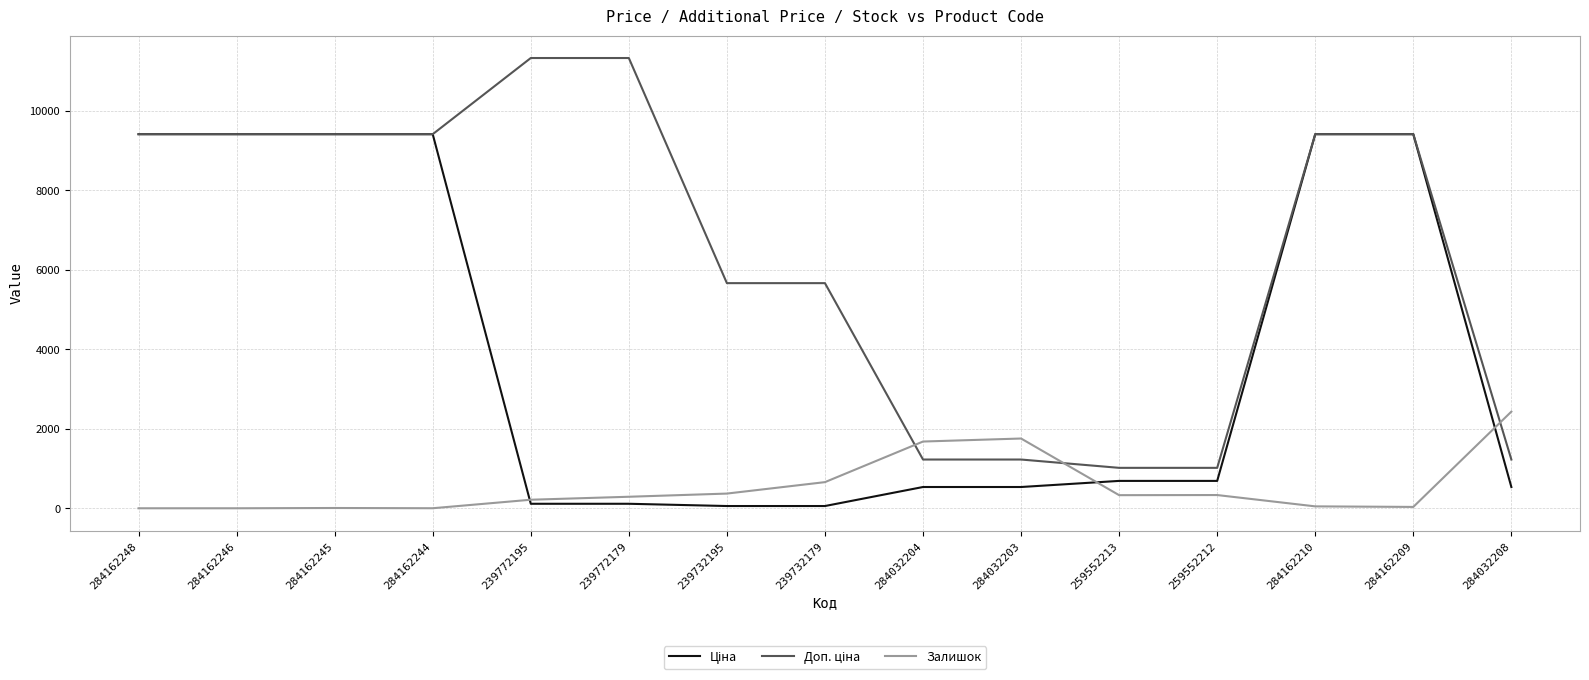

The Залишок series shows 1456.2 at 284162246. True or false?

False